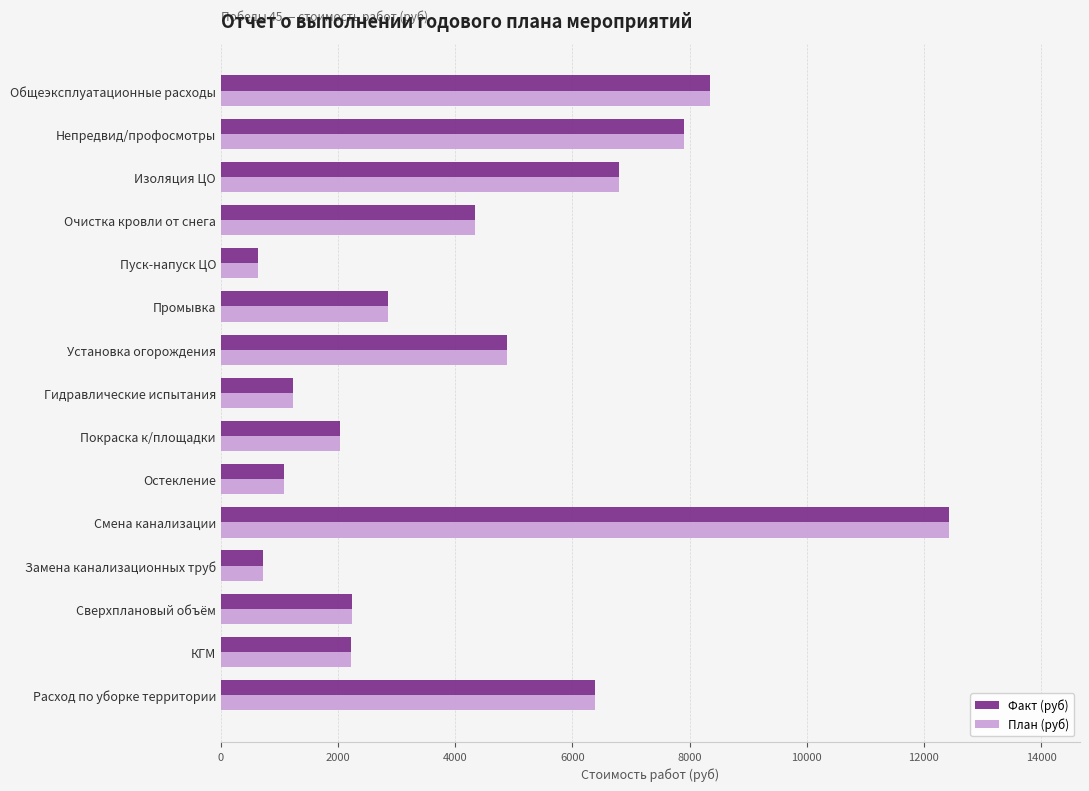

Is the value of Факт (руб) at Установка огорождения greater than the value of План (руб) at Общеэксплуатационные расходы?

No